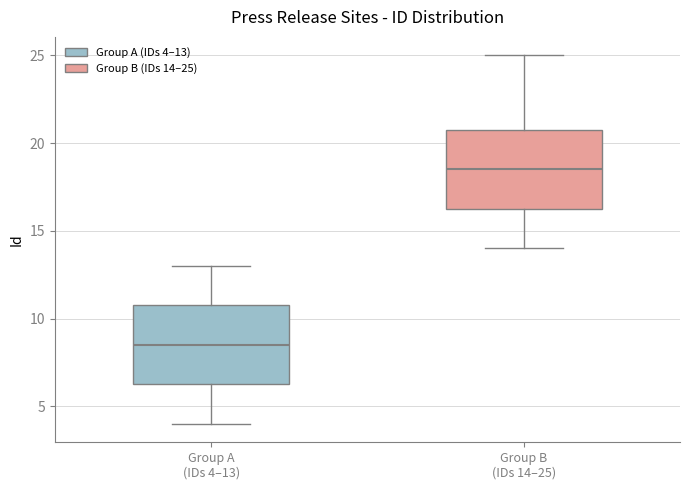

Which box's median line is the highest?

Group B (IDs 14–25)